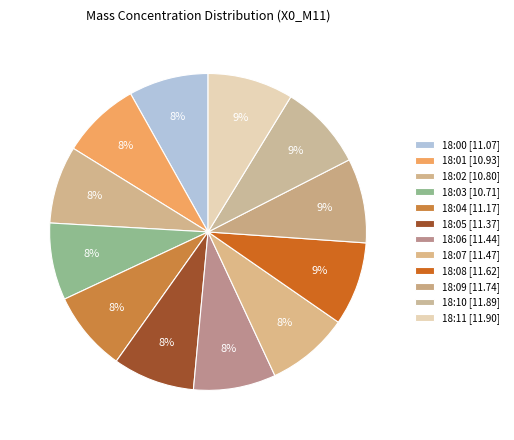

How many slices are in this pie chart?

12